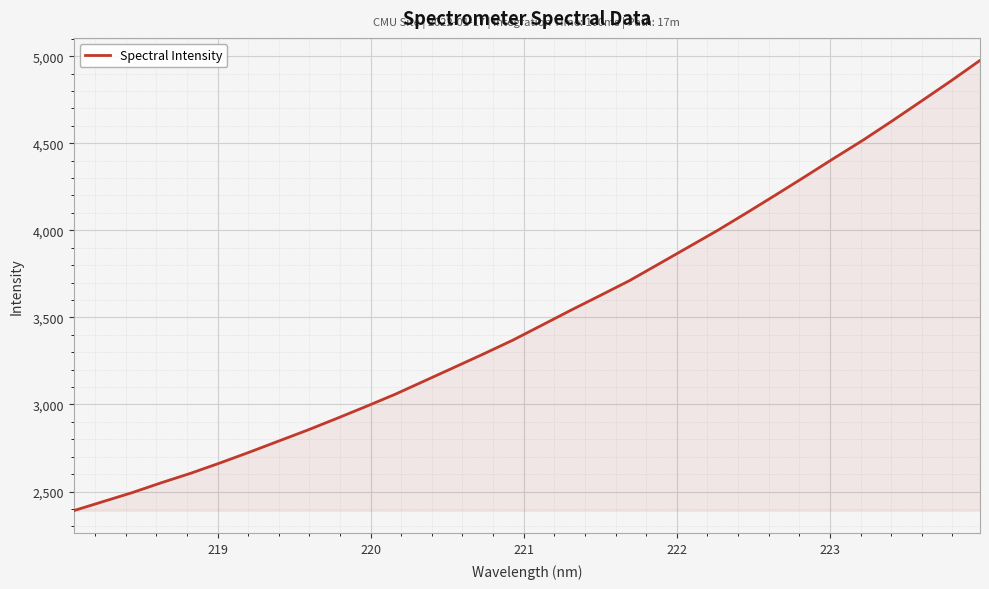

Does the chart have visible grid lines?

Yes